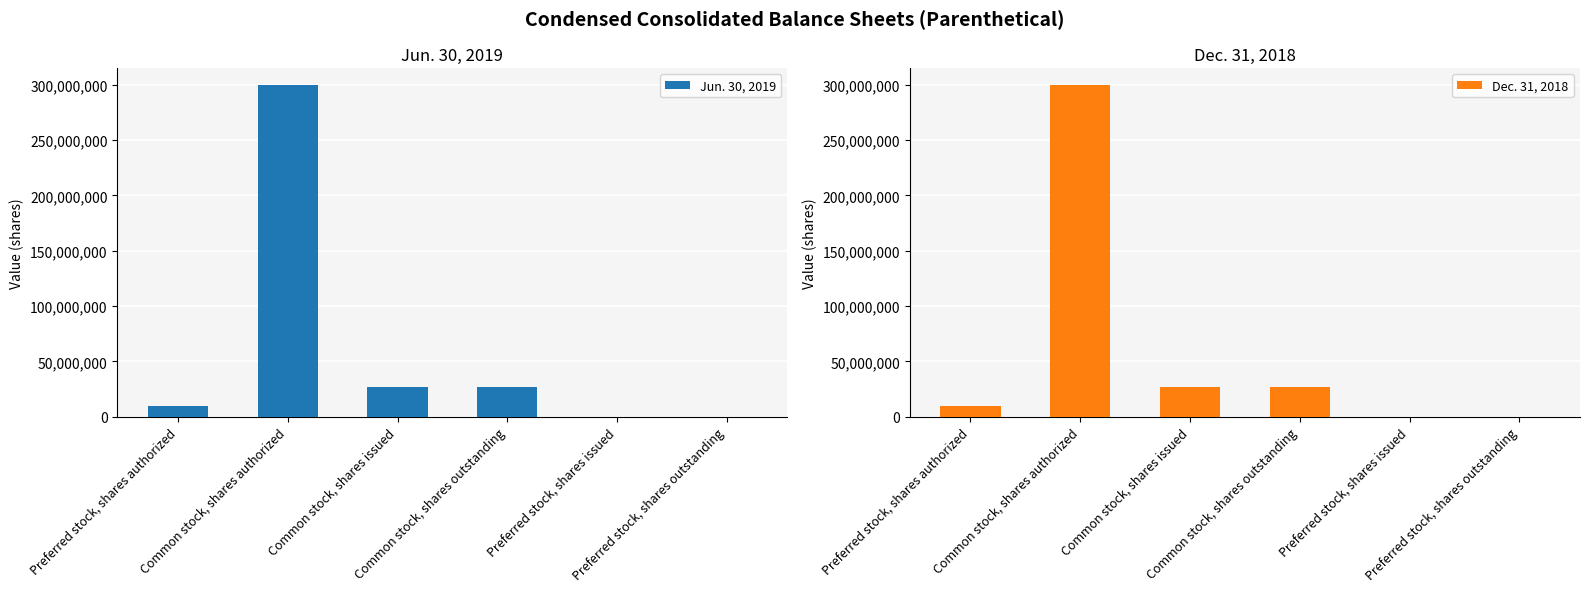

How many distinct data groups are displayed?

2